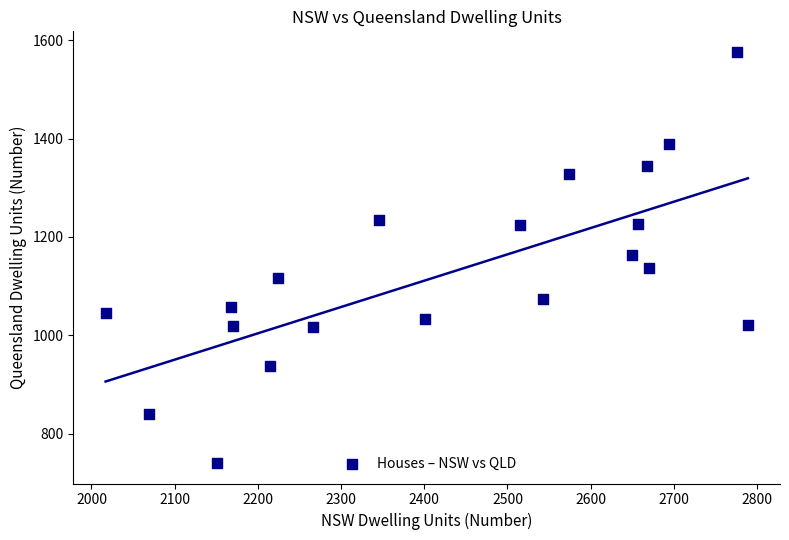

What is the range of Y values (max minus min)?

835